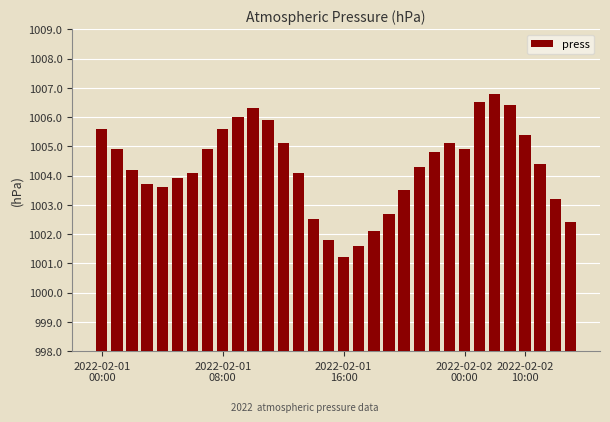

How many series are shown in this chart?

1